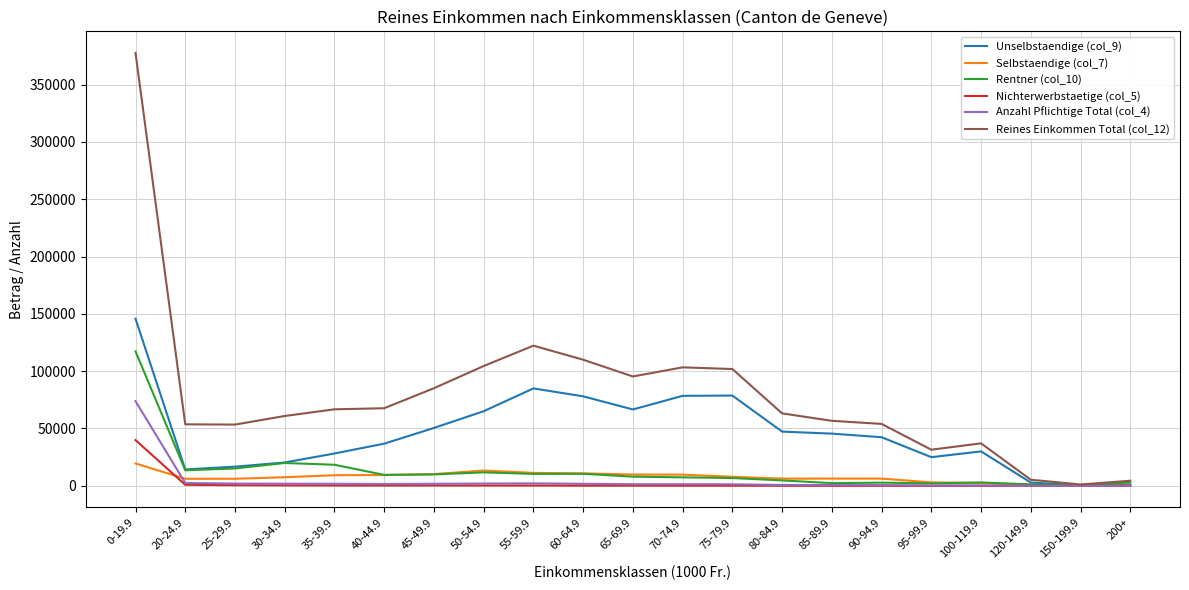

The value of Unselbstaendige (col_9) at 70-74.9 is 124666.8. True or false?

False